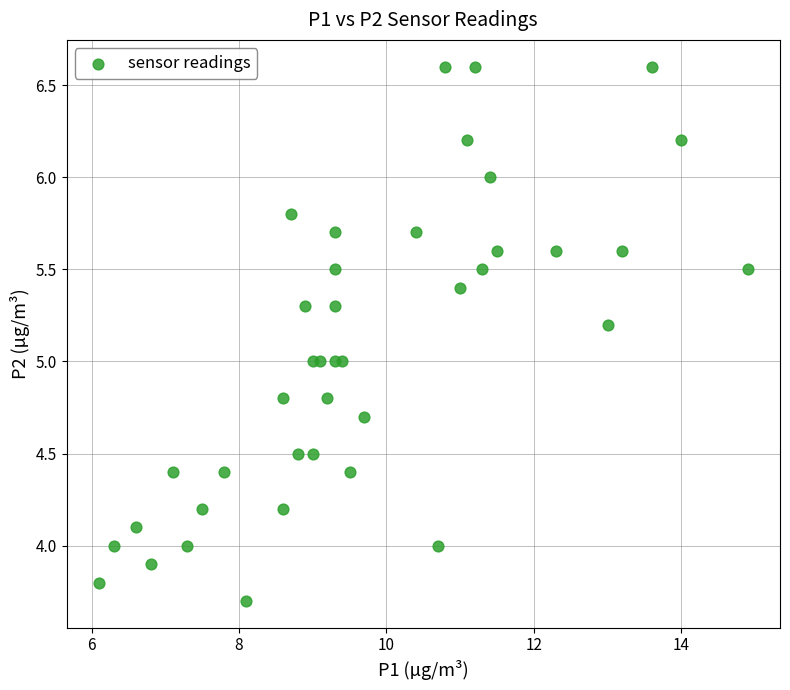

What is the range of X values (max minus min)?

8.8